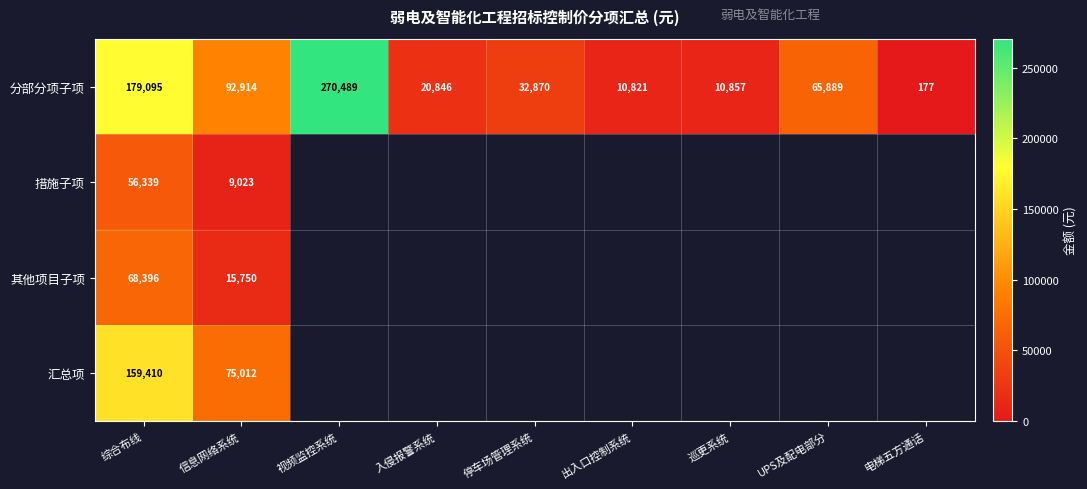

The value of 分部分项子项 at 综合布线 is 83617.9. True or false?

False